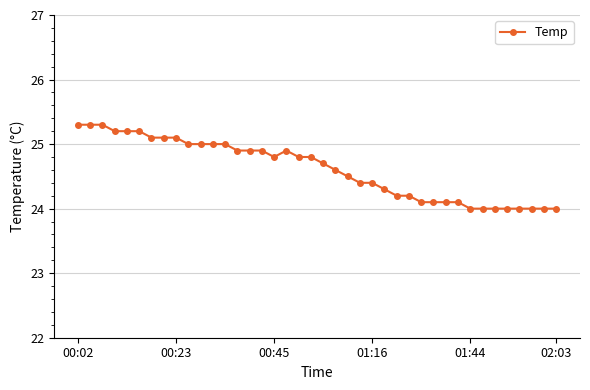

What is the maximum value shown in the chart?

25.3